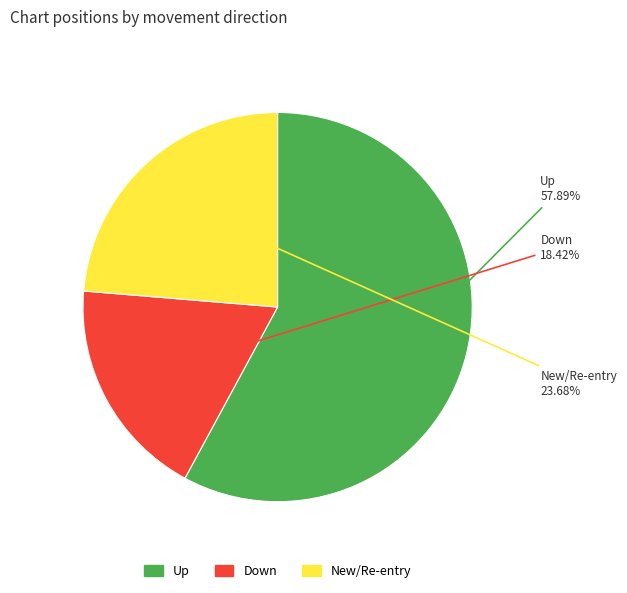

Is there a majority slice in this chart?

Yes